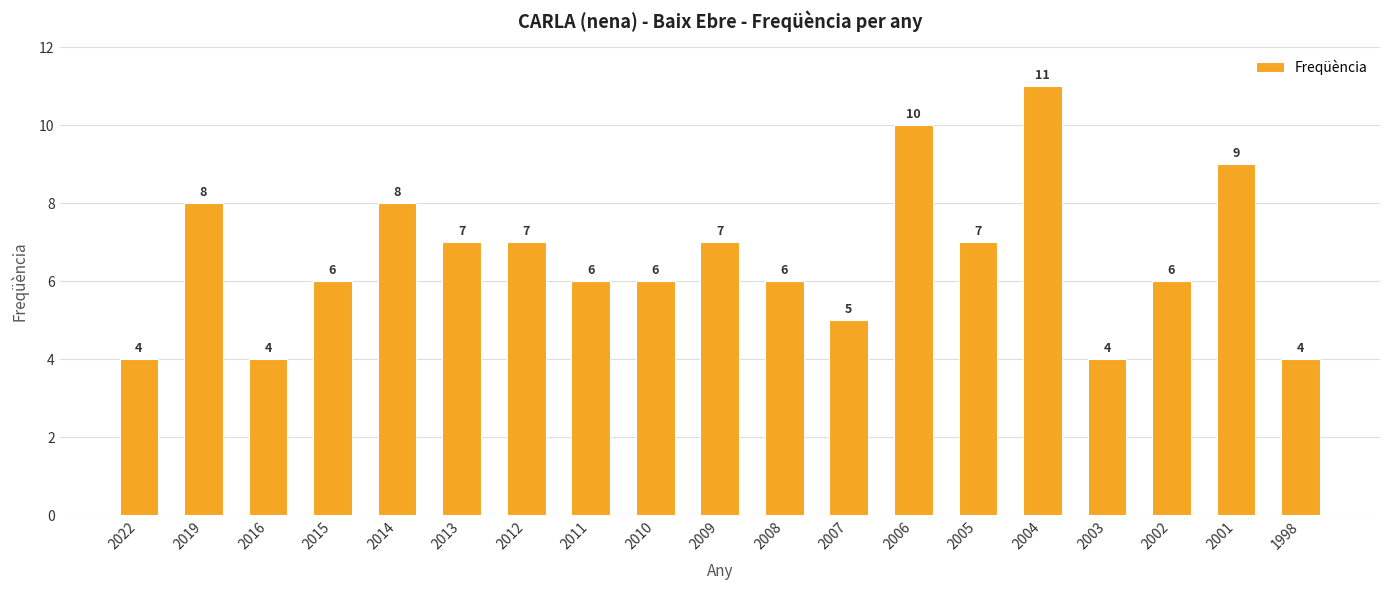

How many values are between 5 and 8?

12